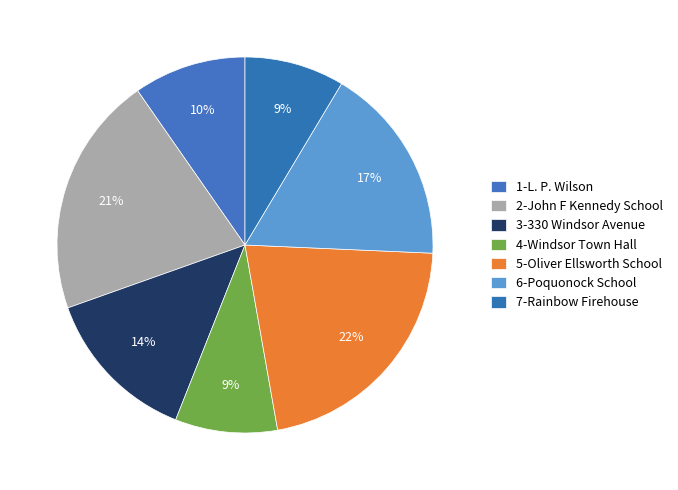

Combined, do 5-Oliver Ellsworth School and 2-John F Kennedy School account for over 50%?

No